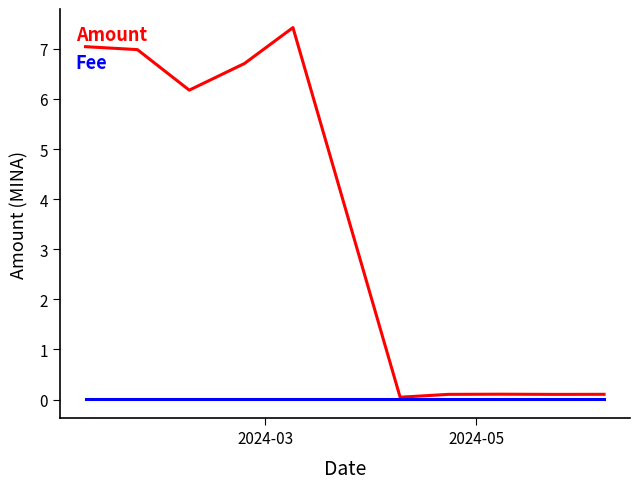

Which series has the widest spread of values?

Amount